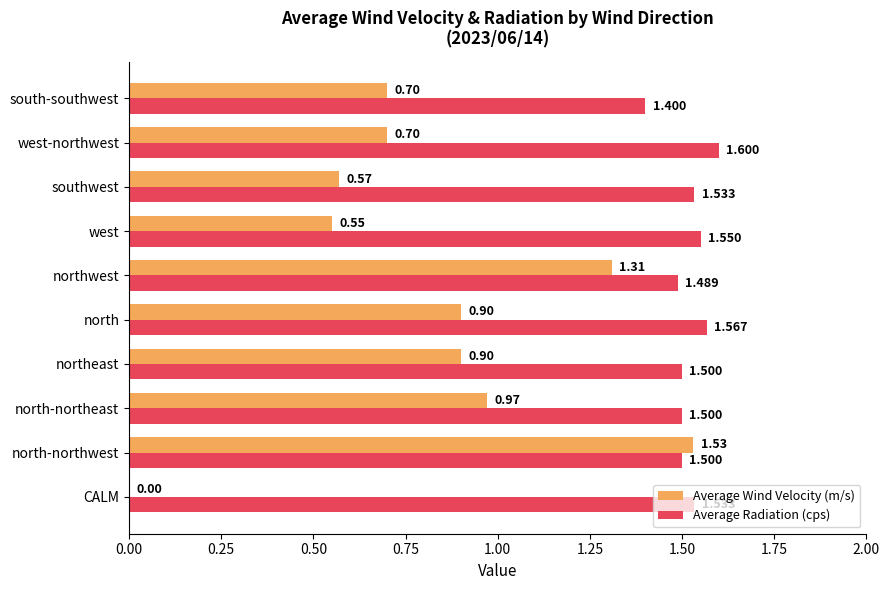

Which series has the largest total across all categories?

Average Radiation (cps)